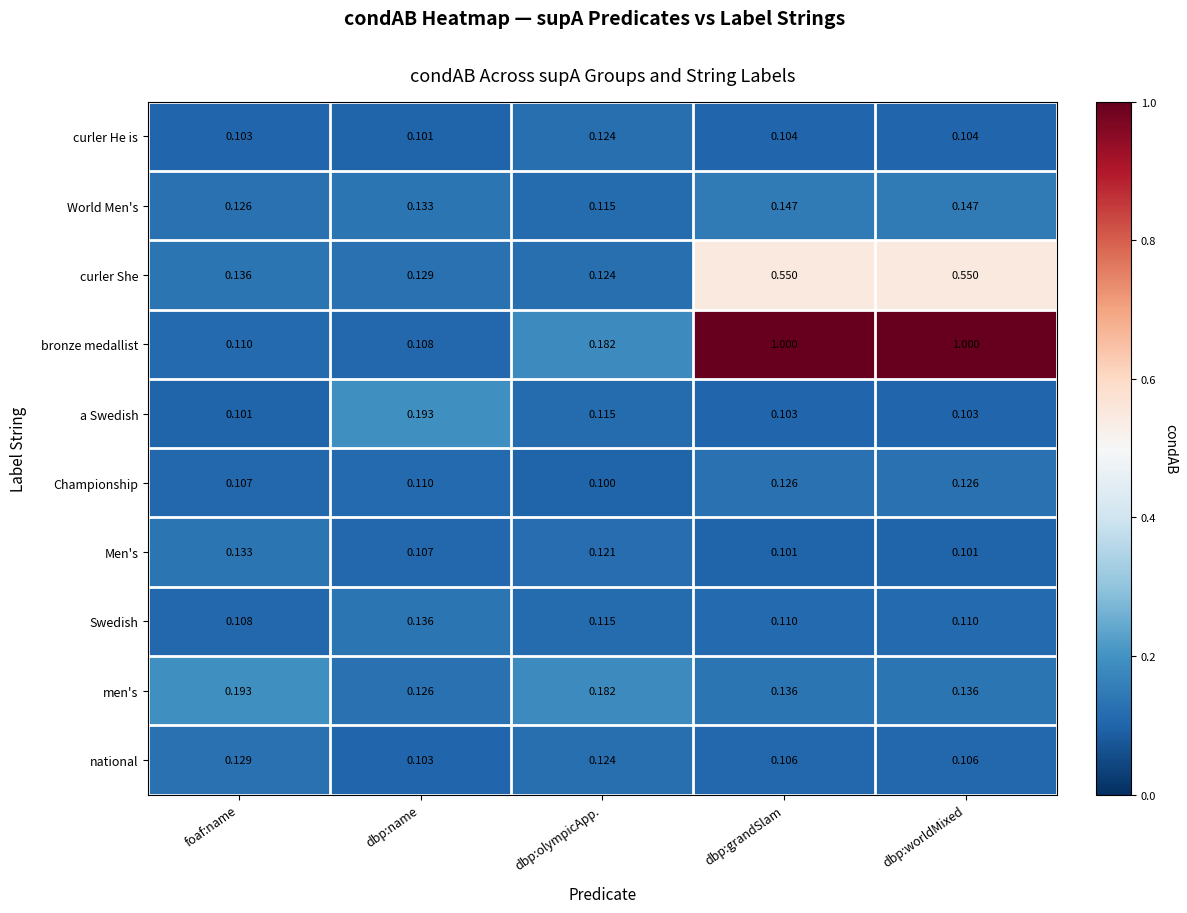

Which label corresponds to the smallest value in the chart?

dbp:olympicApp.